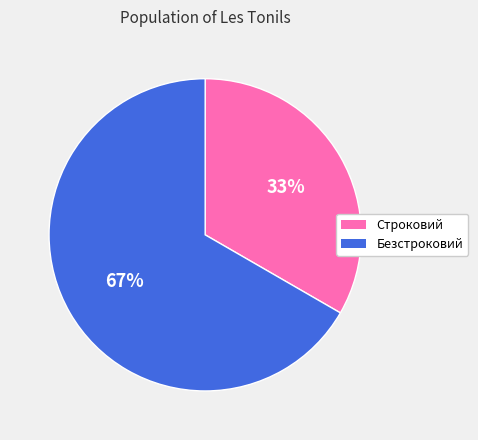

Count the number of slices in the pie.

2